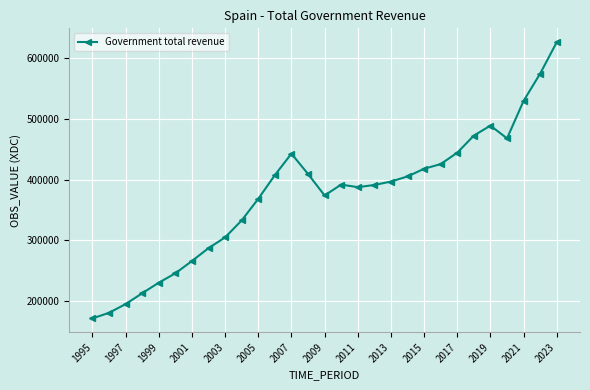

What is the difference between the maximum and minimum values?

453809